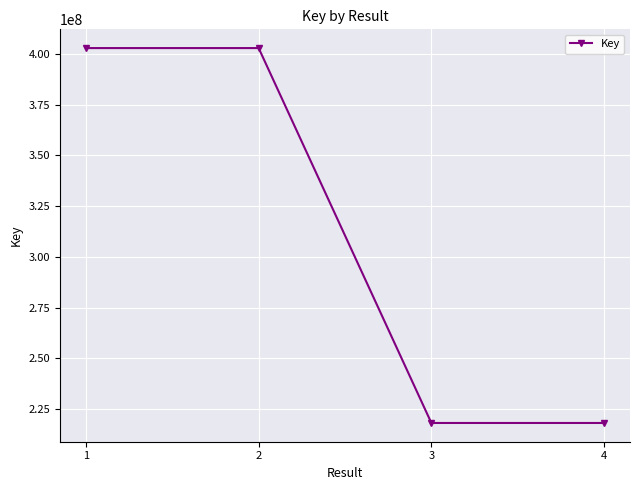

What is the maximum value shown in the chart?

402953940